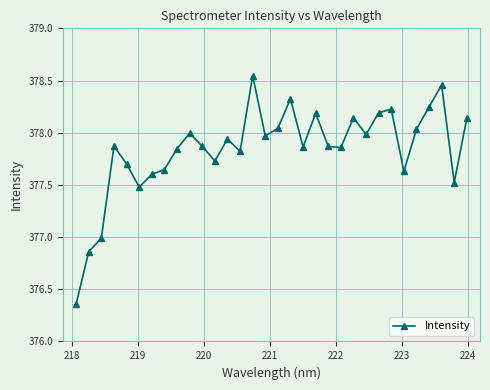

How many points are higher than both their immediate neighbors (excluding endpoints)?

9